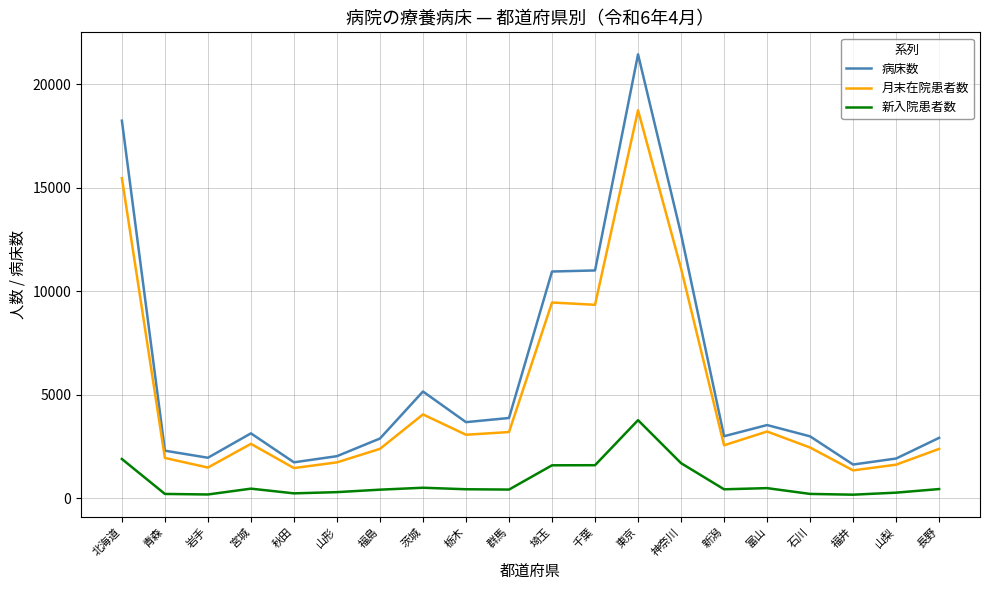

What is the approximate value of 新入院患者数 at 山梨, to the nearest 50?

300